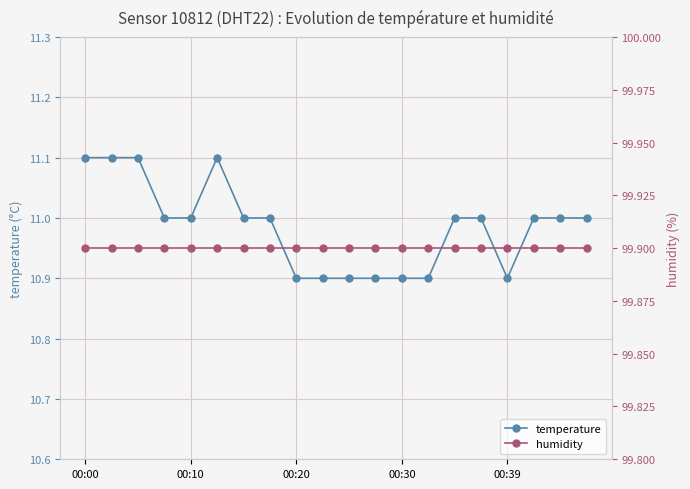

What value does the temperature series have at 18?

11.0